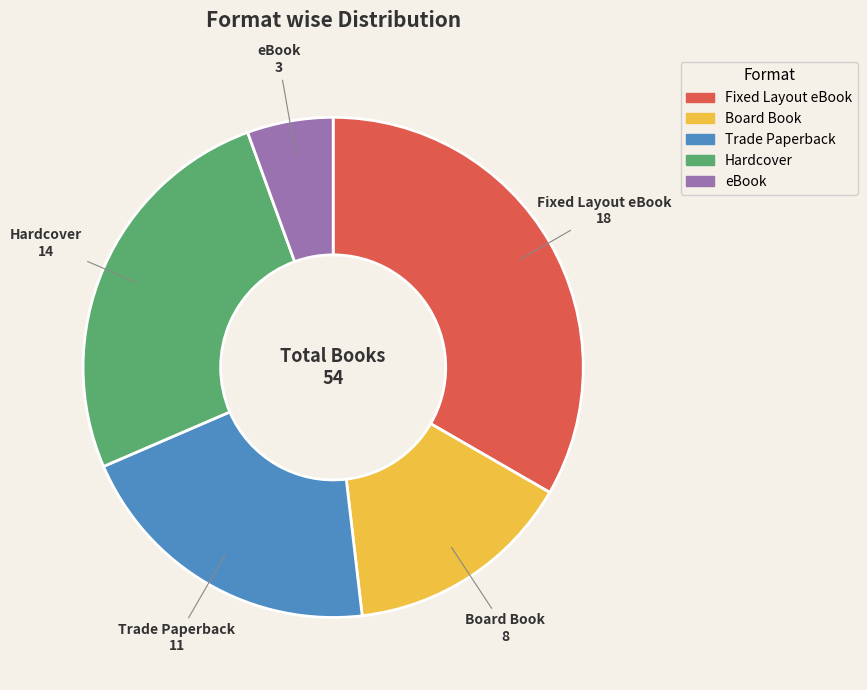

Does any single category account for the majority?

No